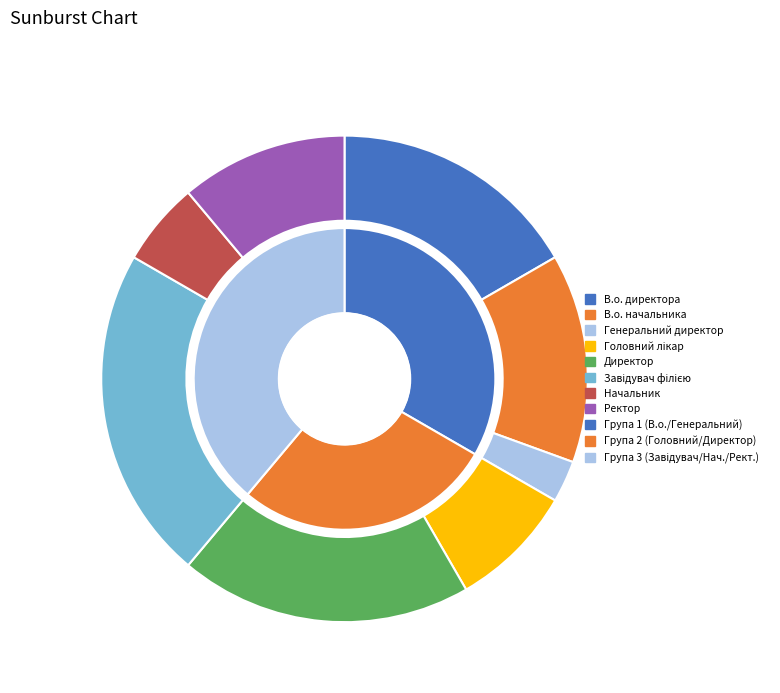

True or false: Генеральний директор accounts for 3% of the total.

True